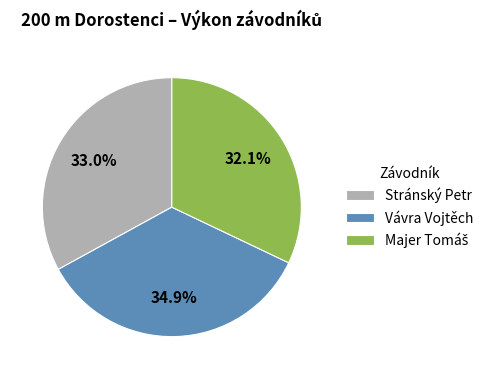

What percentage is NOT represented by Stránský Petr?

67.0%